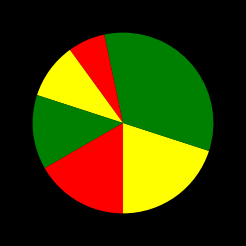

Does any single category account for the majority?

No